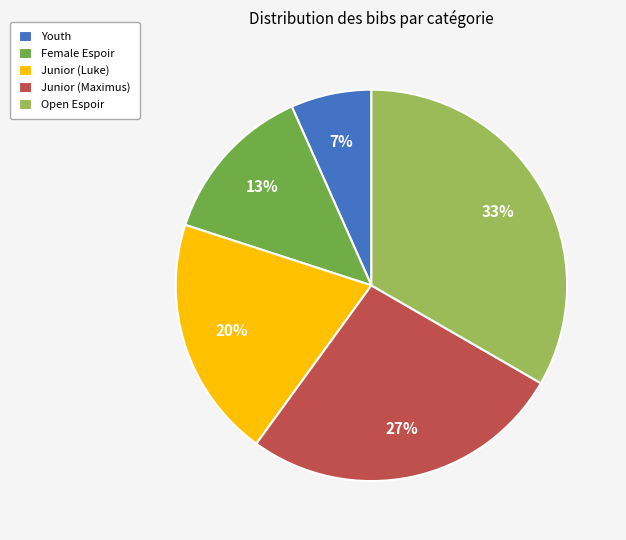

To the nearest percent, what portion does Junior (Luke) represent?

20%